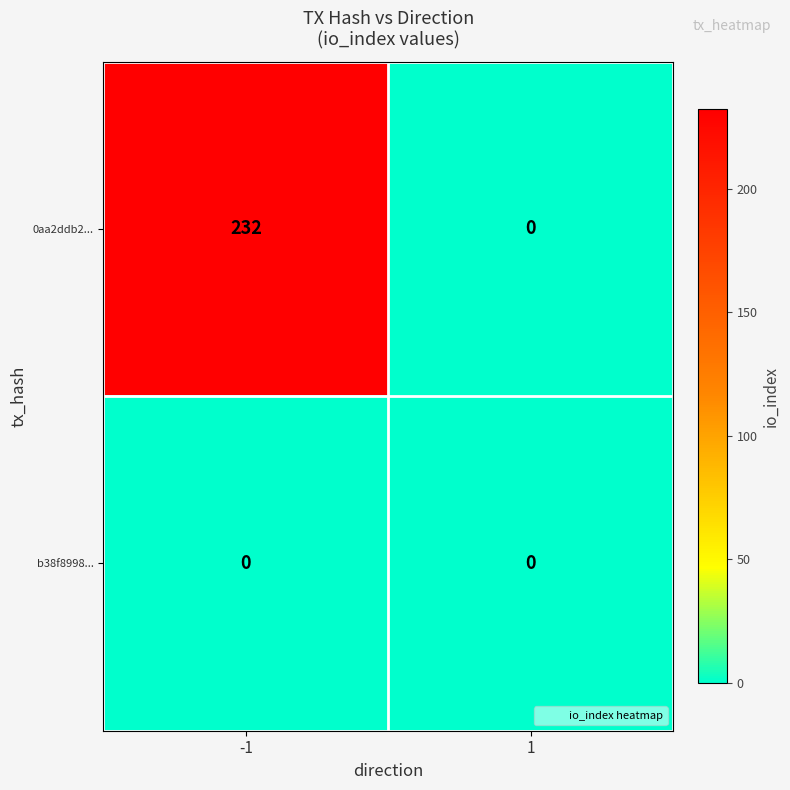

Reading left to right, extract all data points from this chart.

0aa2ddb2...: 232	0
b38f8998...: 0	0